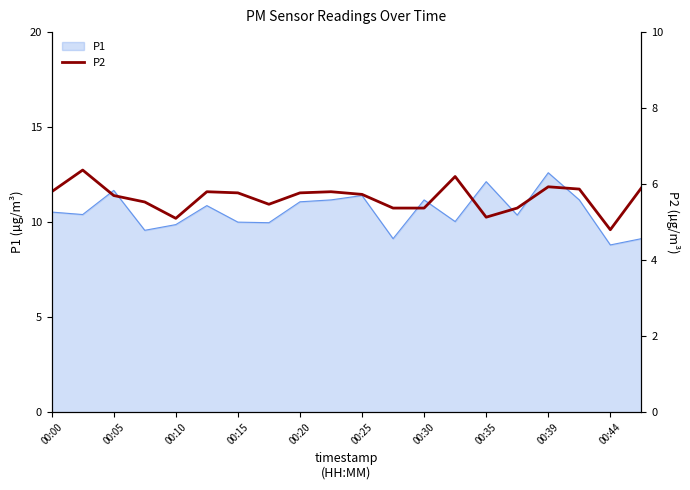

True or false: P1 has a value of 2.6 at 00:10.

False